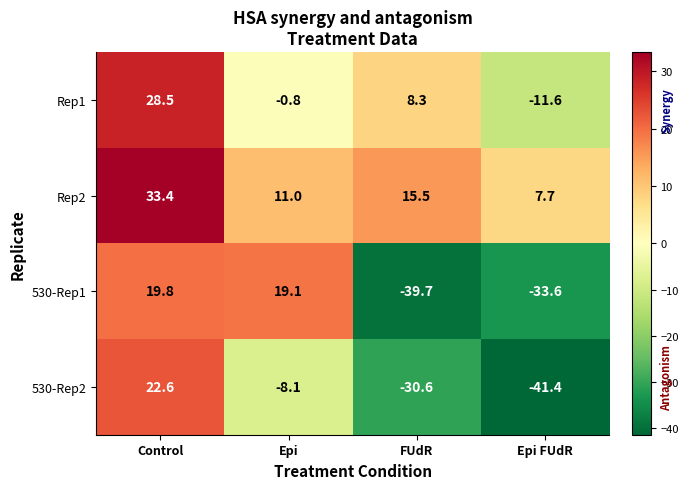

The 530-Rep1 series shows -19.9 at Epi FUdR. True or false?

False